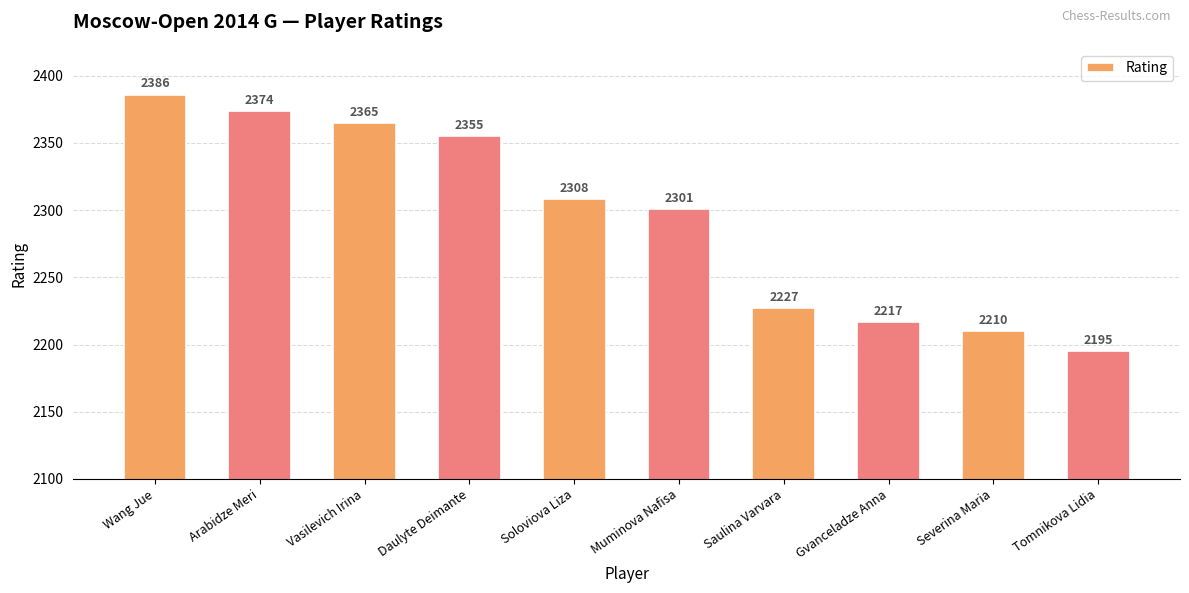

Where is the data nearest to the value 2290?

Muminova Nafisa